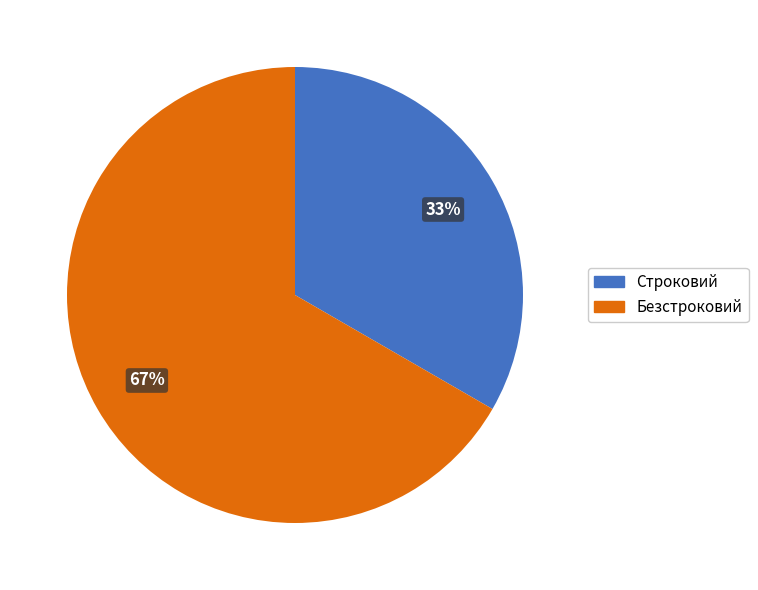

True or false: Безстроковий accounts for 52% of the total.

False